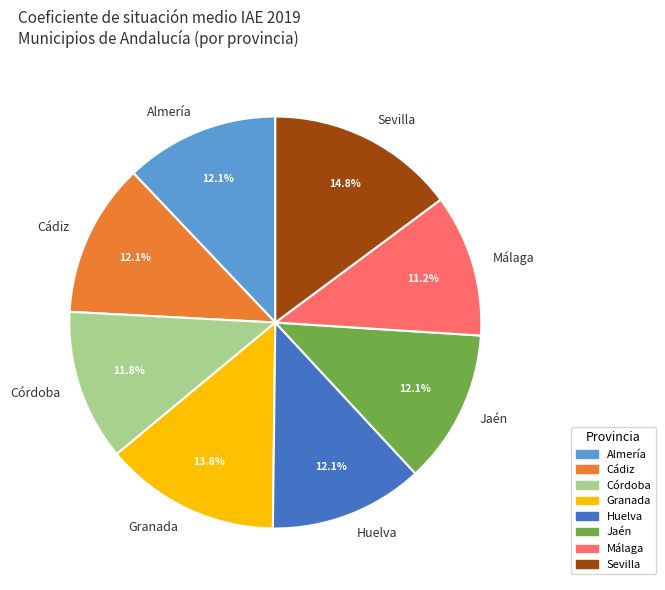

Which has a higher value, Córdoba or Málaga?

Córdoba